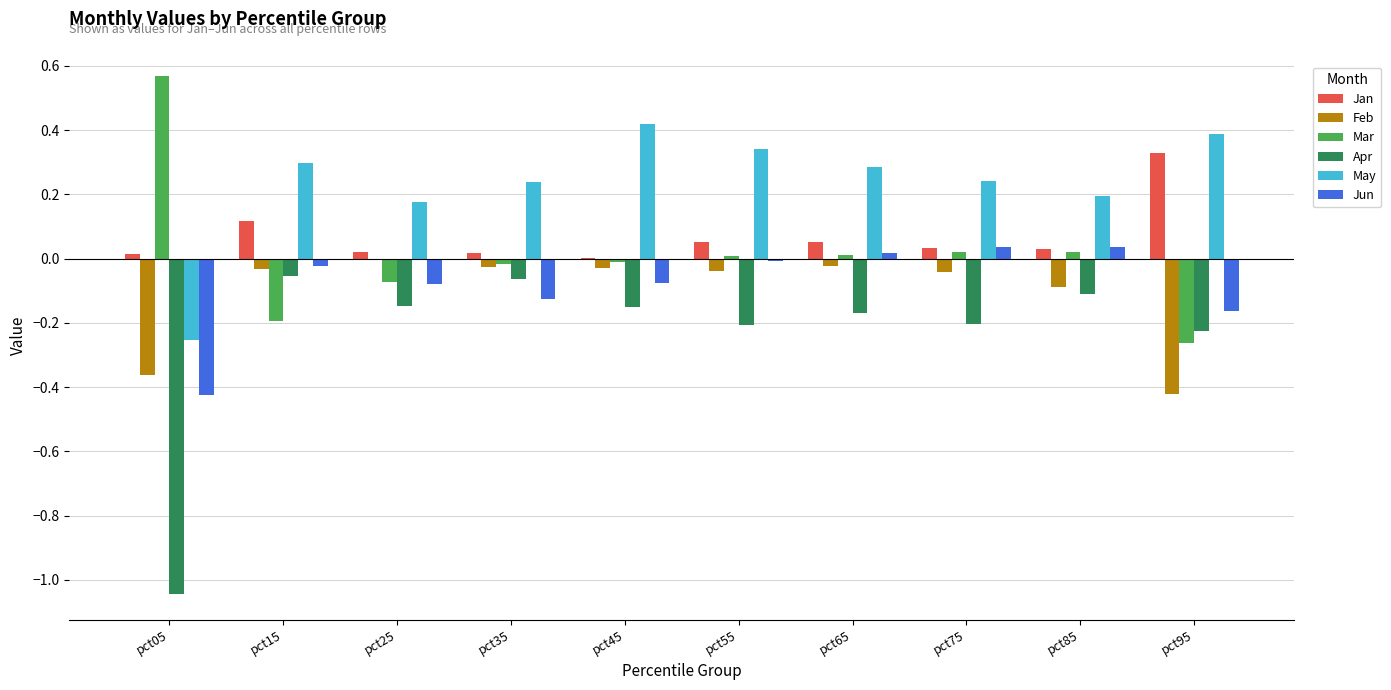

Which series changed the most between pct05 and pct65?

Apr